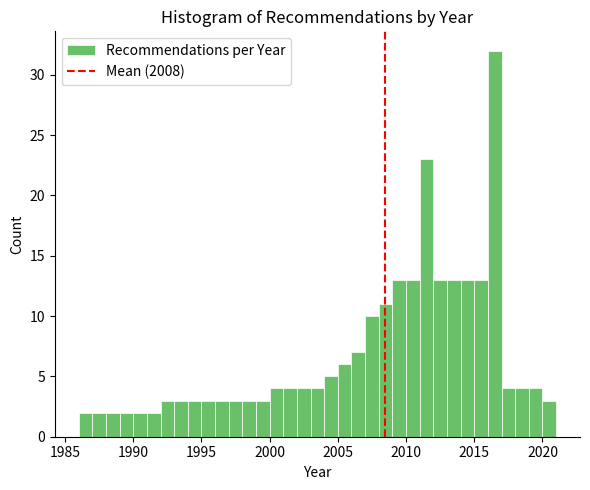

Around what value on the x-axis is the tallest bar? Give the approximate position of its centre, as read against the axis.

2016.5